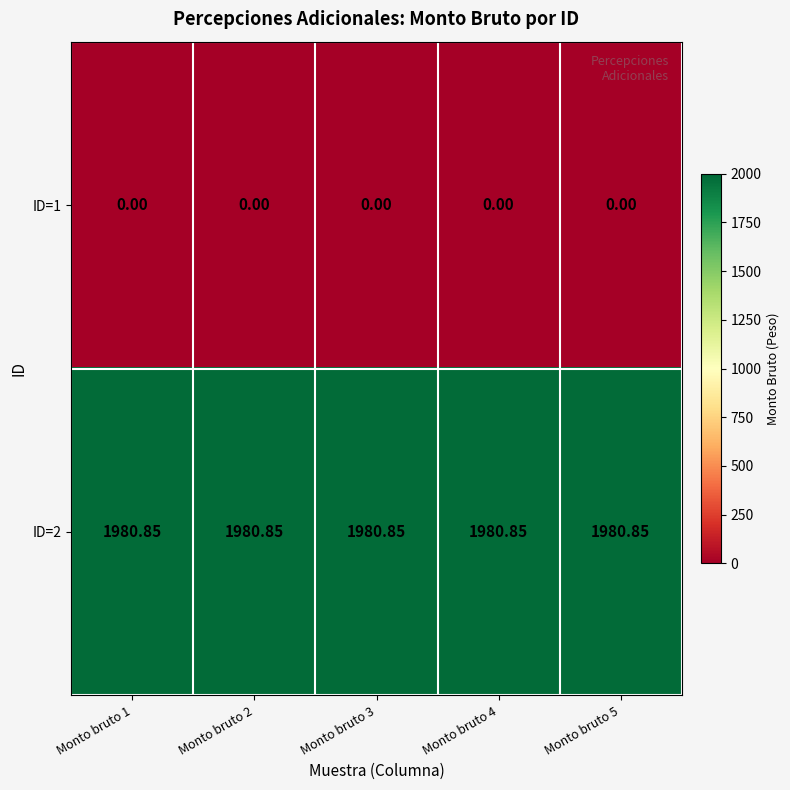

Is the value of ID=1 at Monto bruto 4 greater than the value of ID=2 at Monto bruto 4?

No